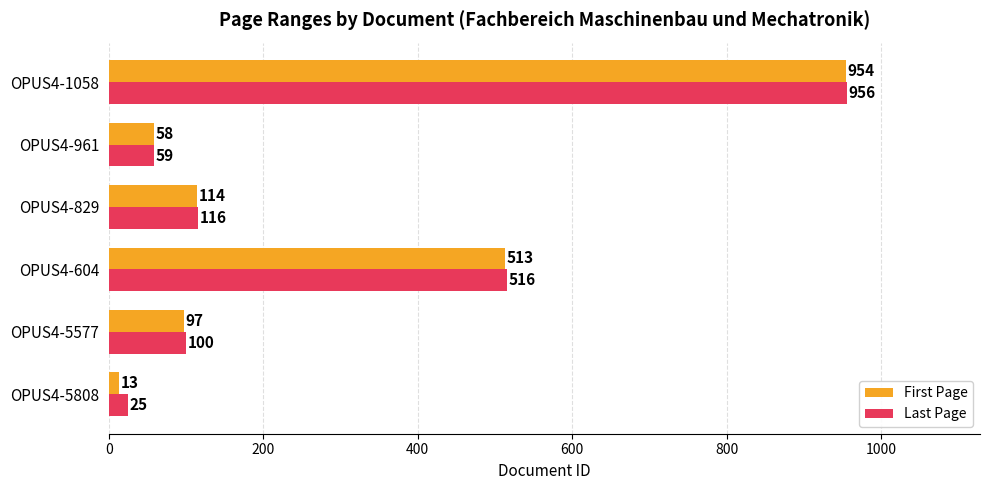

At which category is the sum across all series the highest?

OPUS4-1058